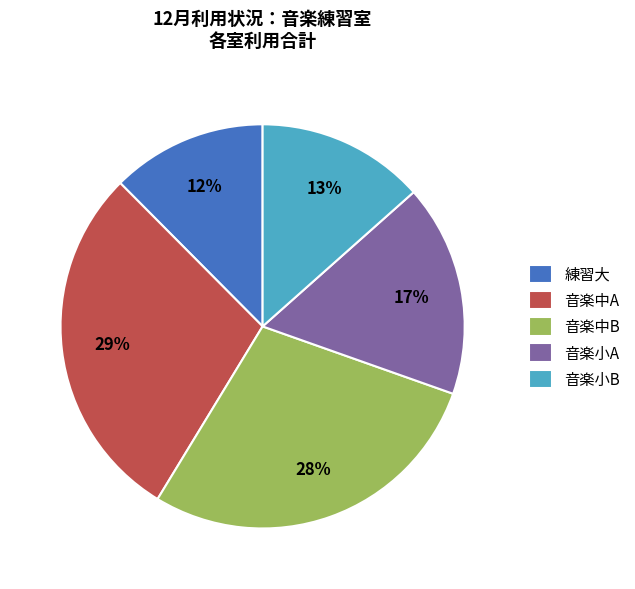

Is the sum of 音楽中B and 音楽小A greater than half?

No